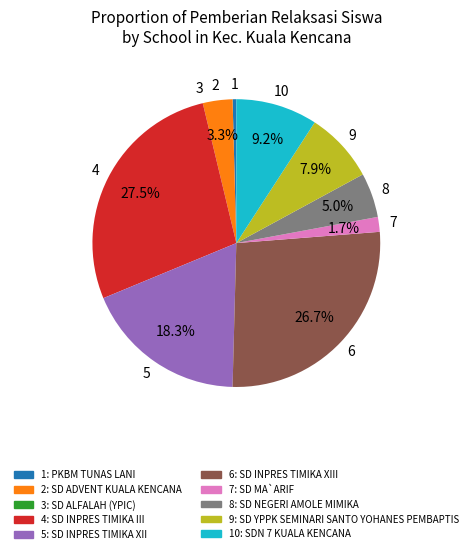

Does any single category account for the majority?

No